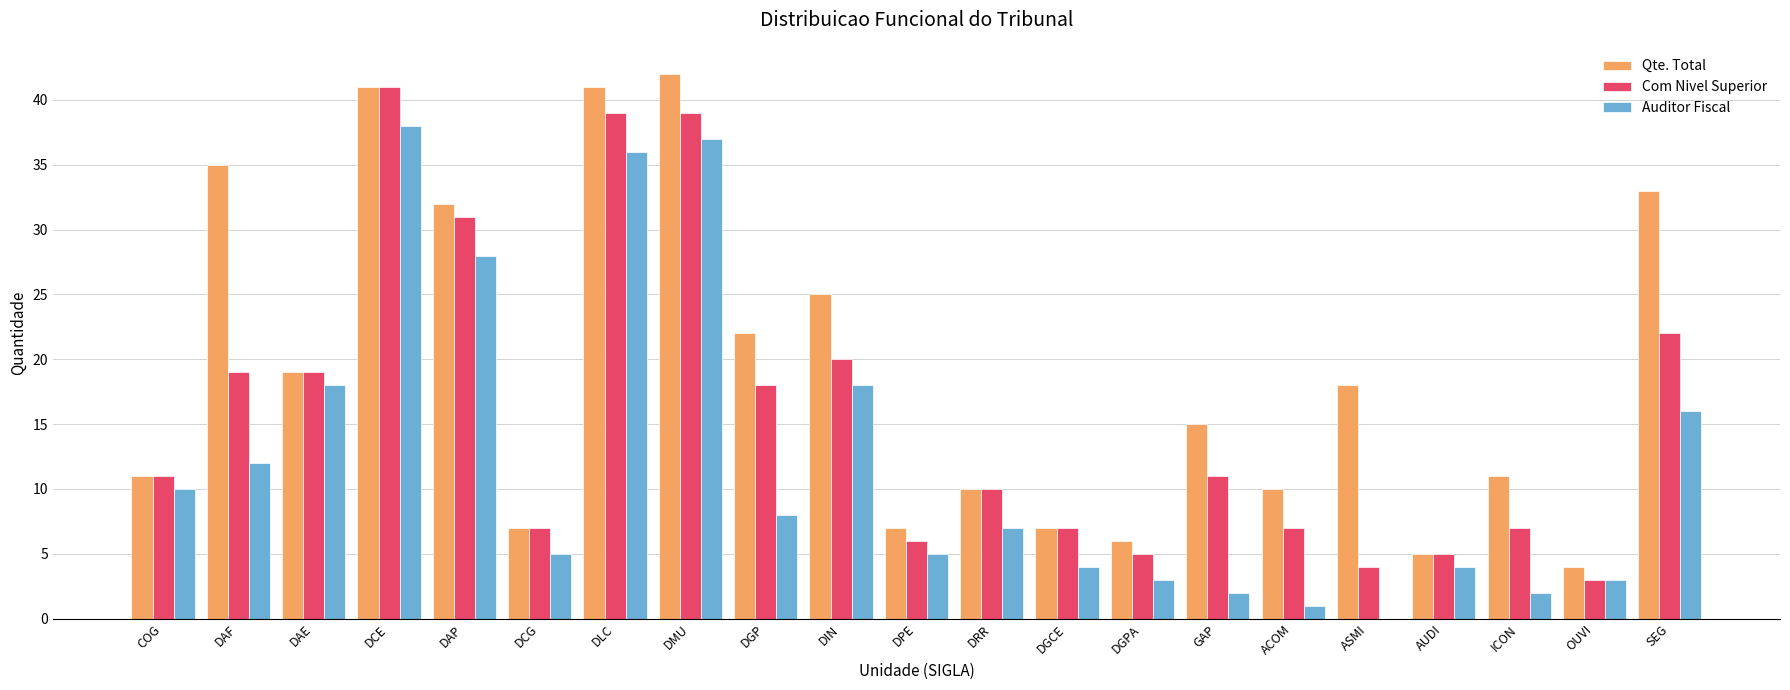

At which label is Qte. Total closest to 23?

DGP